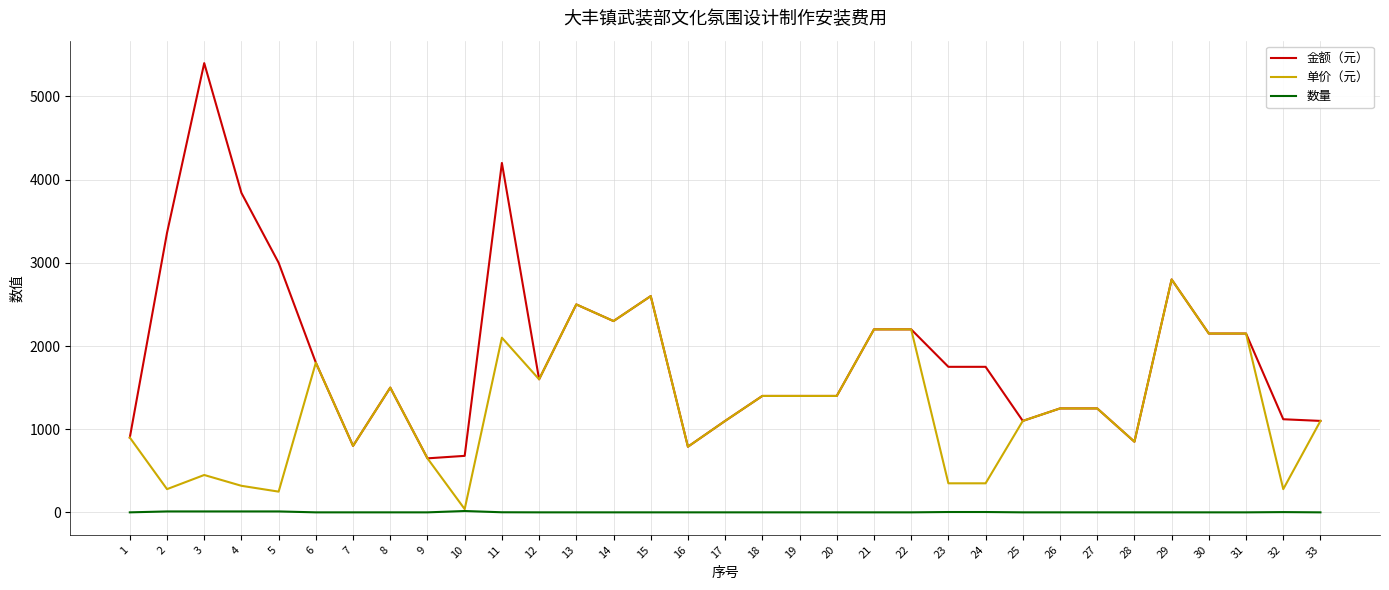

True or false: 金额（元） and 数量 cross at least once.

False